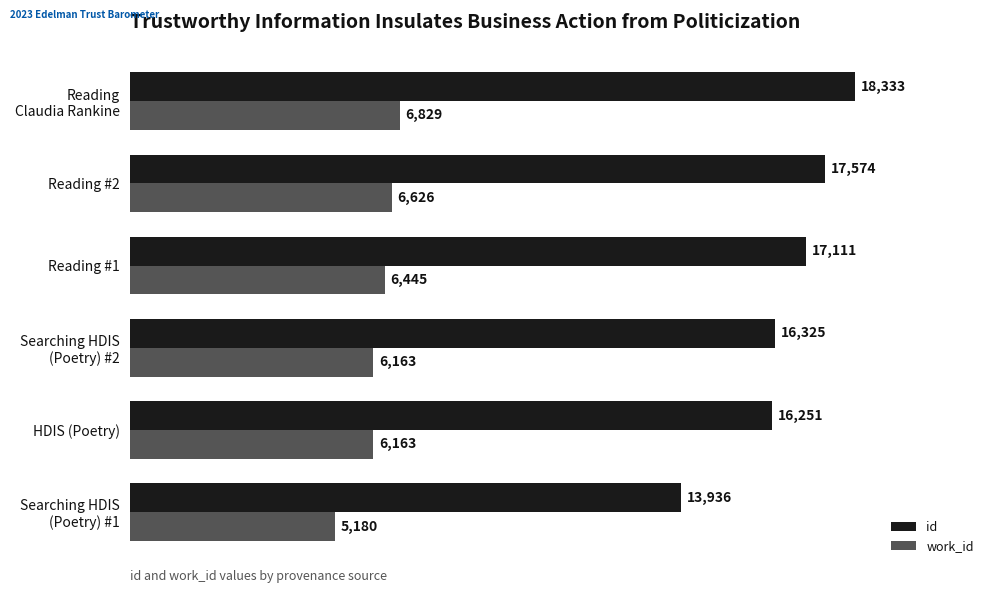

What is the average value of the work_id series?

6234